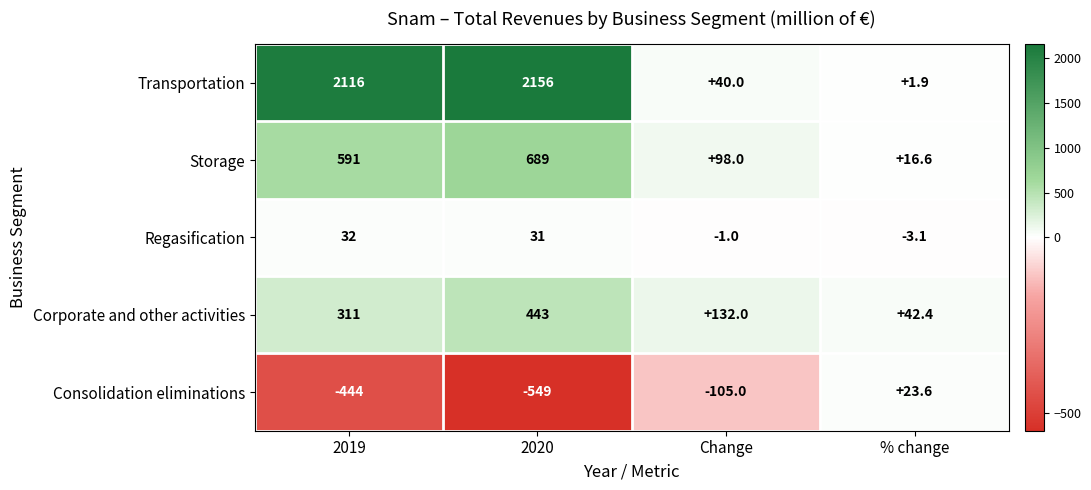

Which series has the largest total across all categories?

Transportation